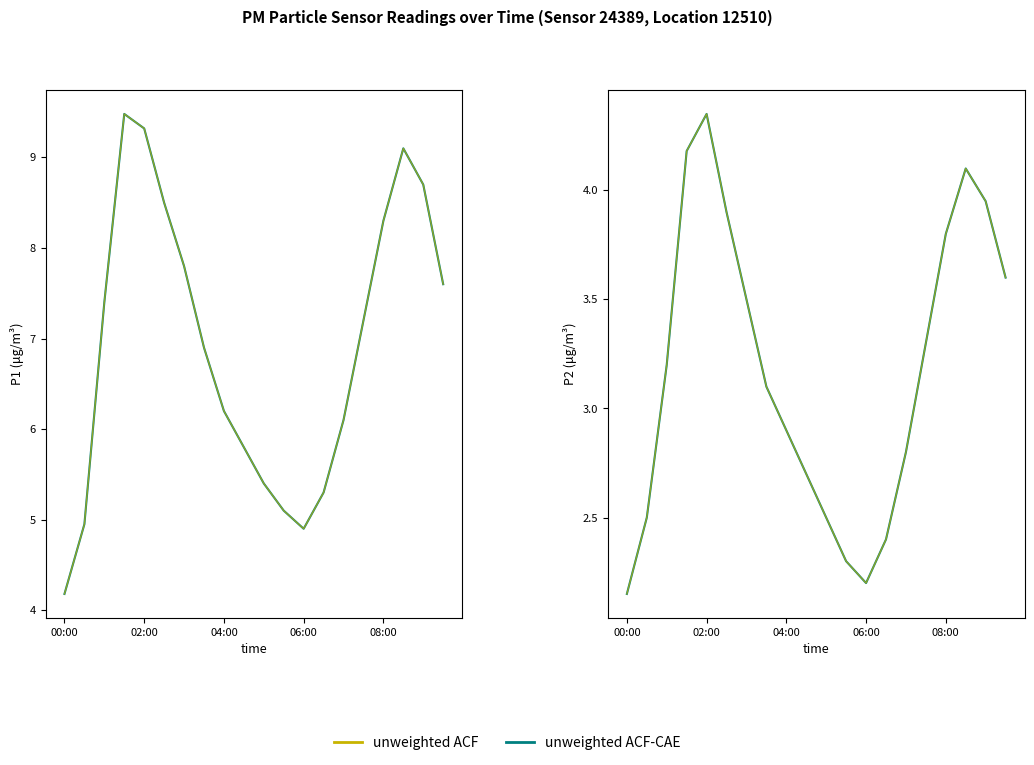

Which label corresponds to the smallest value in the chart?

00:00